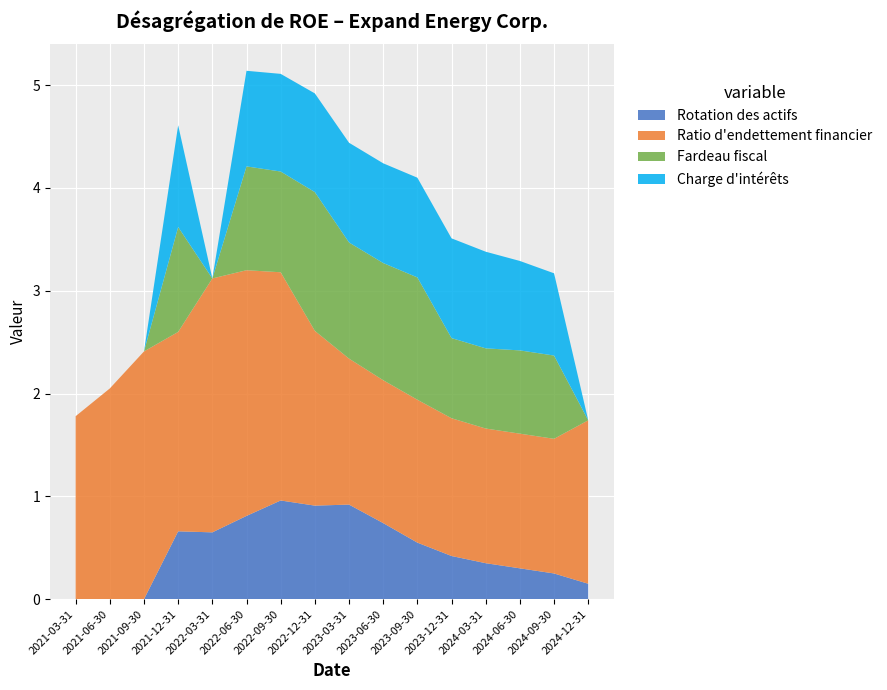

Reading left to right, list all the values displayed in this chart.

Rotation des actifs: 0.0	0.0	0.0	0.7	0.7	0.8	1.0	0.9	0.9	0.7	0.6	0.4	0.3	0.3	0.2	0.1
Ratio d'endettement financier: 1.8	2.0	2.4	1.9	2.5	2.4	2.2	1.7	1.4	1.4	1.4	1.3	1.3	1.3	1.3	1.6
Fardeau fiscal: 0.0	0.0	0.0	1.0	0.0	1.0	1.0	1.4	1.1	1.1	1.2	0.8	0.8	0.8	0.8	0.0
Charge d'intérêts: 0.0	0.0	0.0	1.0	0.0	0.9	0.9	1.0	1.0	1.0	1.0	1.0	0.9	0.9	0.8	0.0